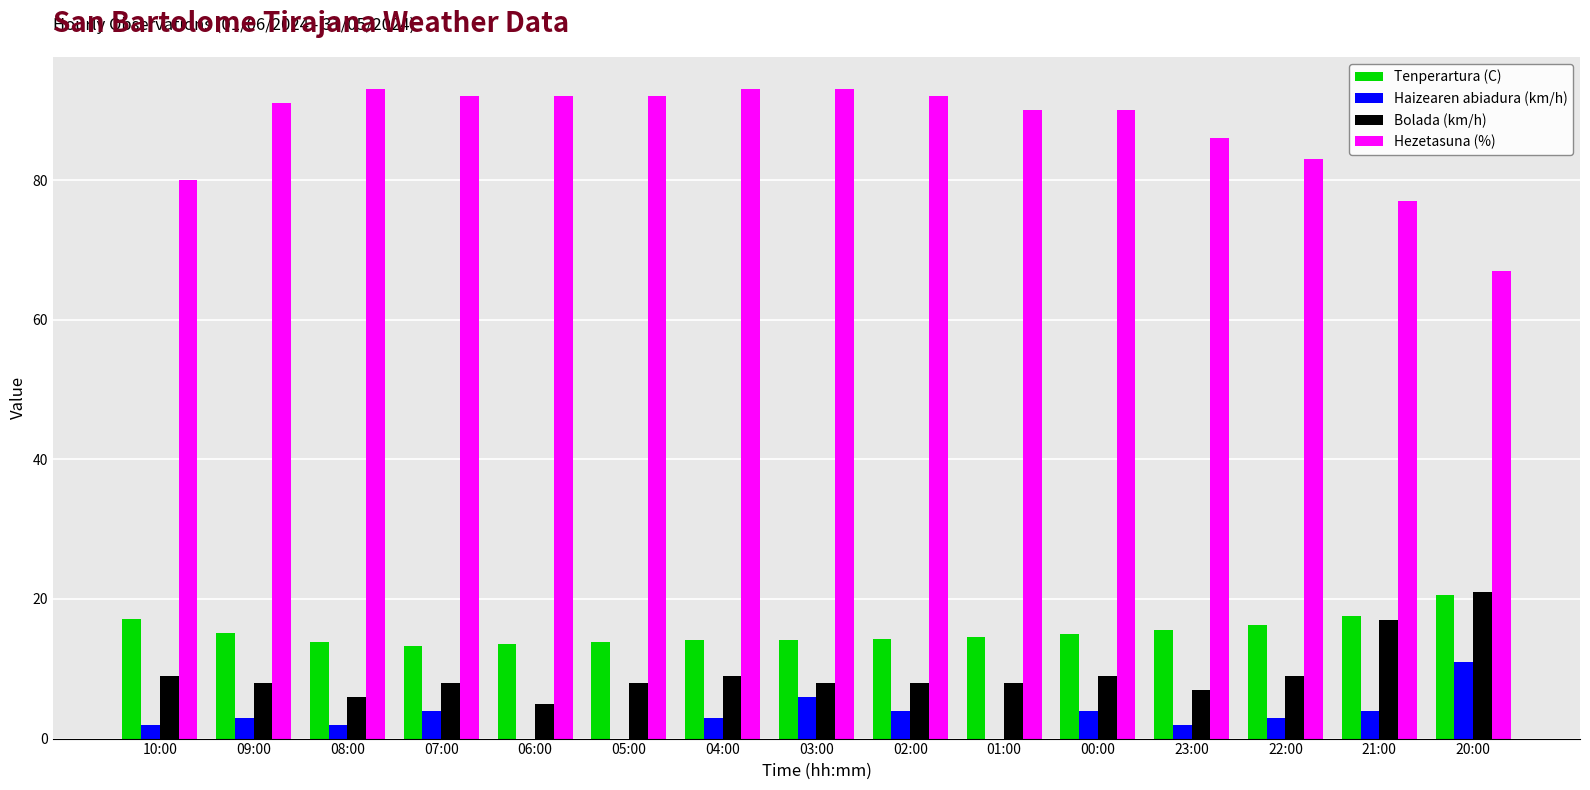

What is the difference between the Hezetasuna (%) values at 02:00 and 20:00?

25.0